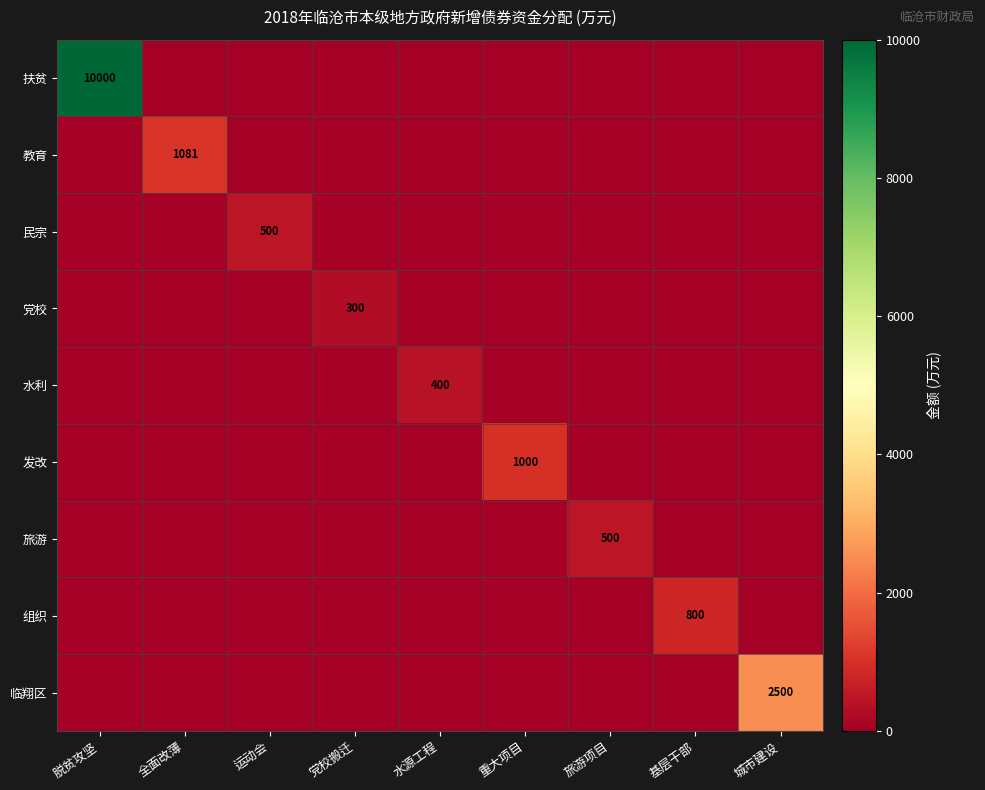

The 旅游 series shows 500 at 旅游项目. True or false?

True